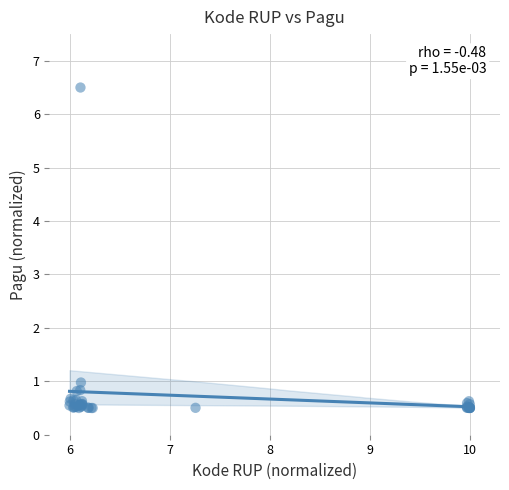

What Y value in the scatter plot is closest to 3?

1.0